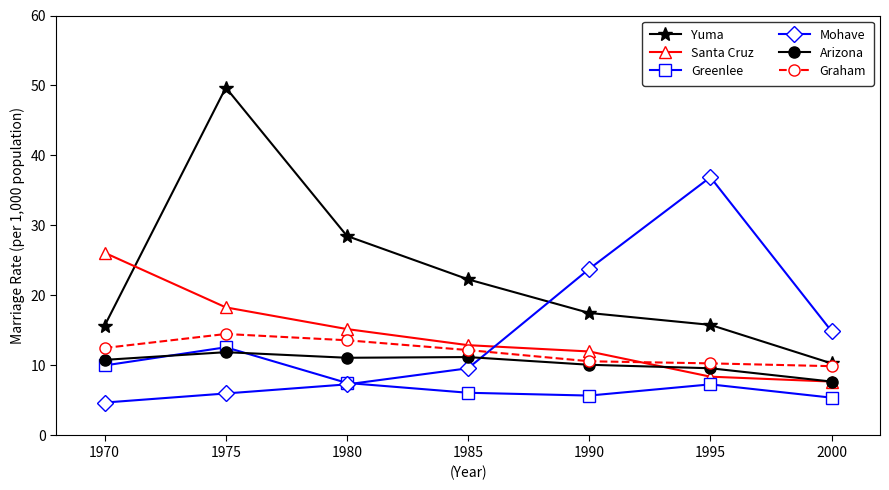

What is the value of the Santa Cruz point at the 5th from the left?

12.0